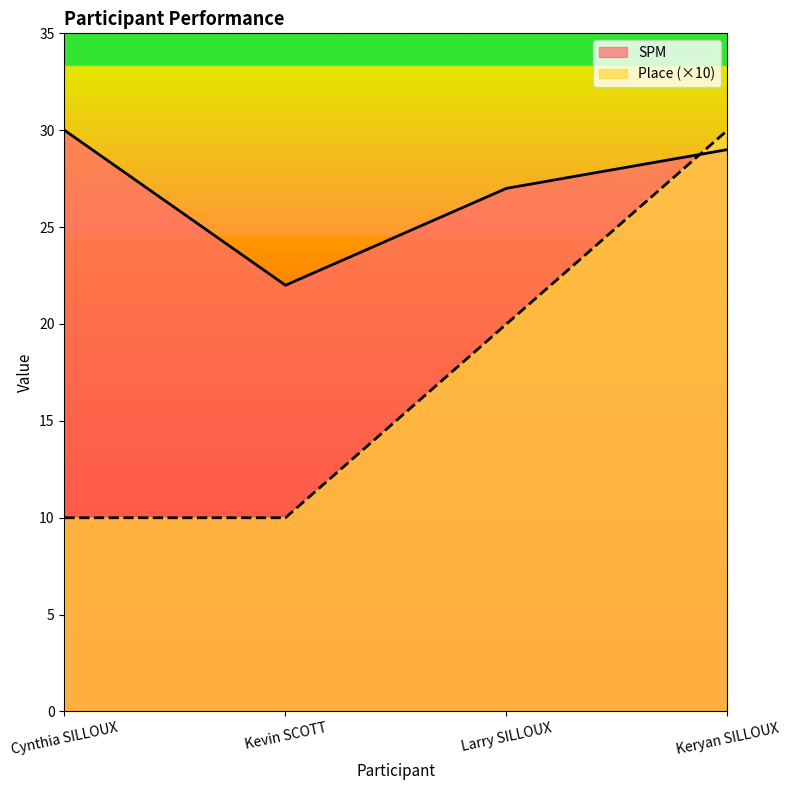

True or false: SPM and Place cross at least once.

True